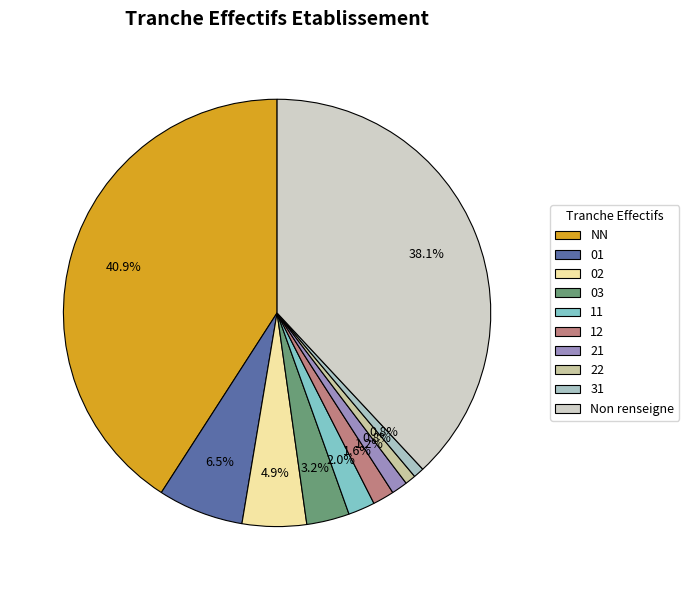

To the nearest percent, what percentage of the pie is 22?

1%